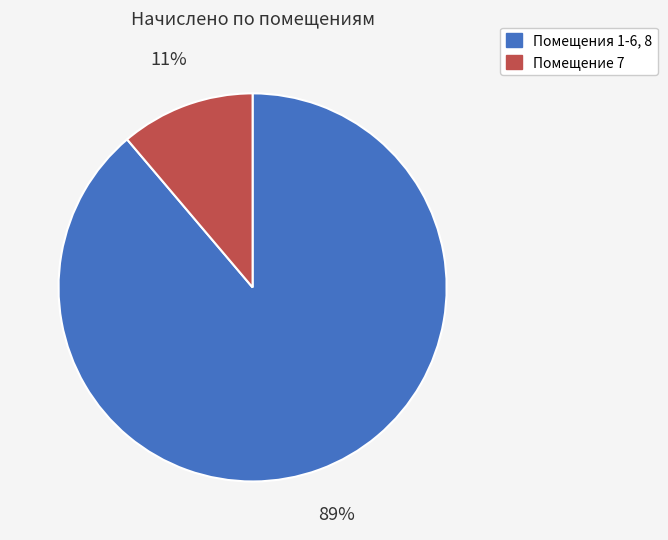

Is there any slice that represents more than half of the pie?

Yes